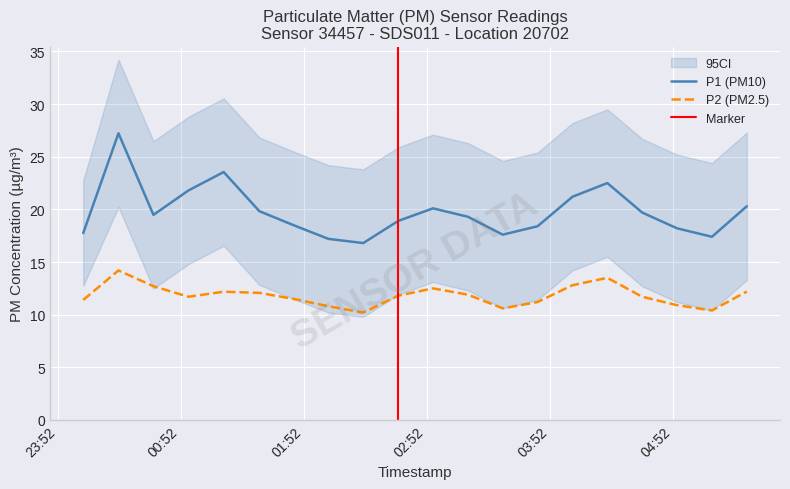

At which category does the chart reach its minimum across all series?

2023-05-07T02:21:00